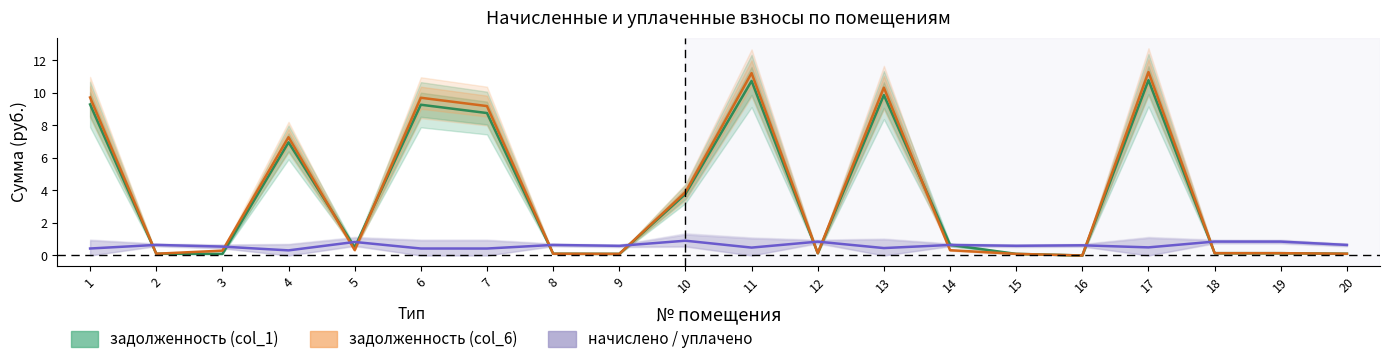

How many interior local valleys does the задолженность (col_6) series have?

5